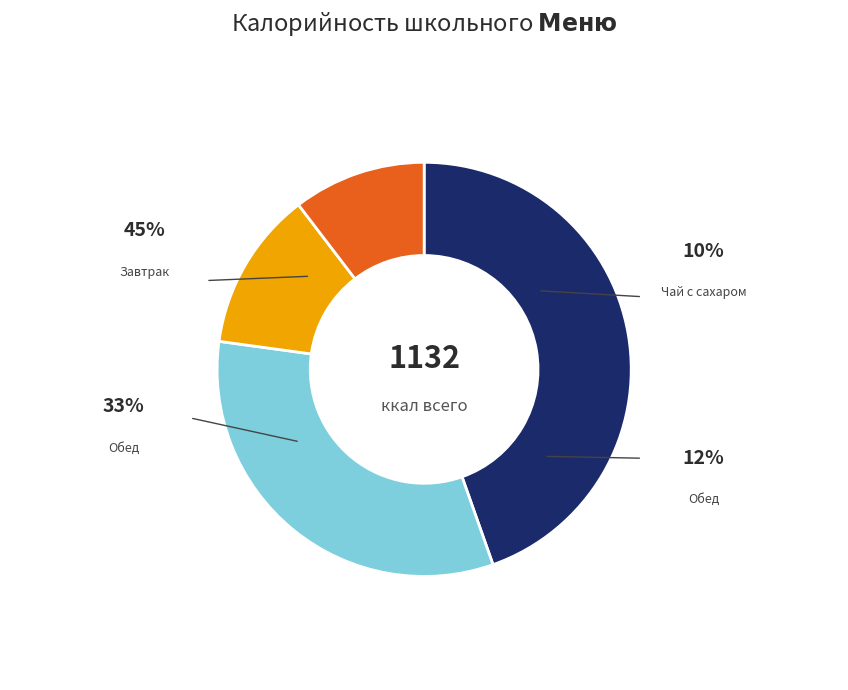

Does any single category account for the majority?

No